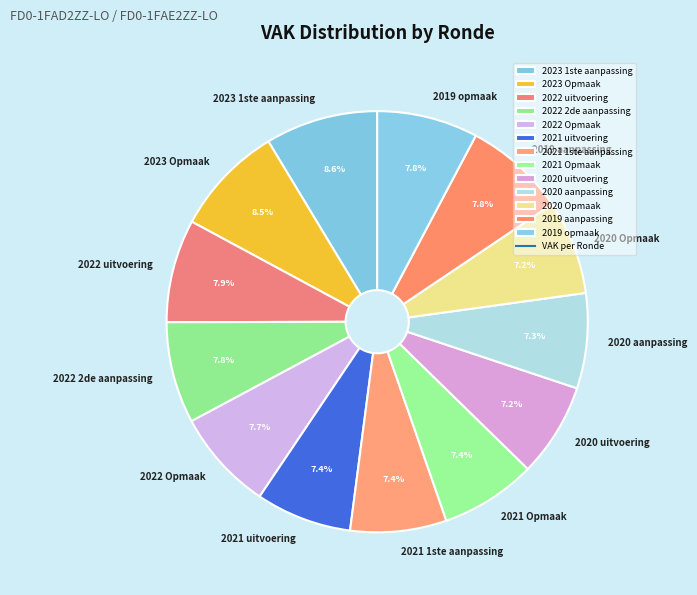

How many segments does this pie chart have?

13